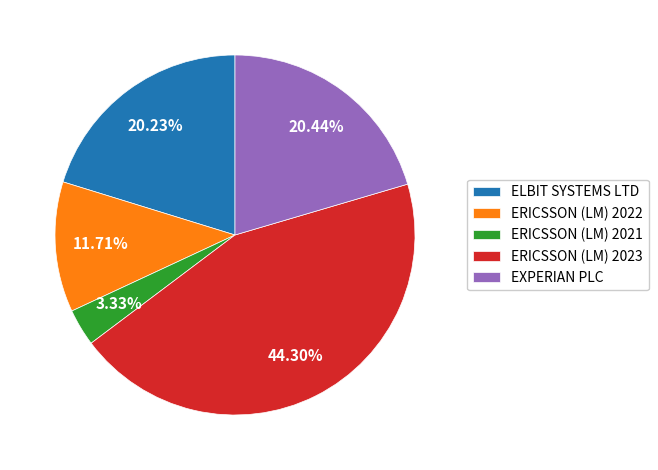

What is the ratio of the value at EXPERIAN PLC to the value at ERICSSON (LM) 2022?

1.7